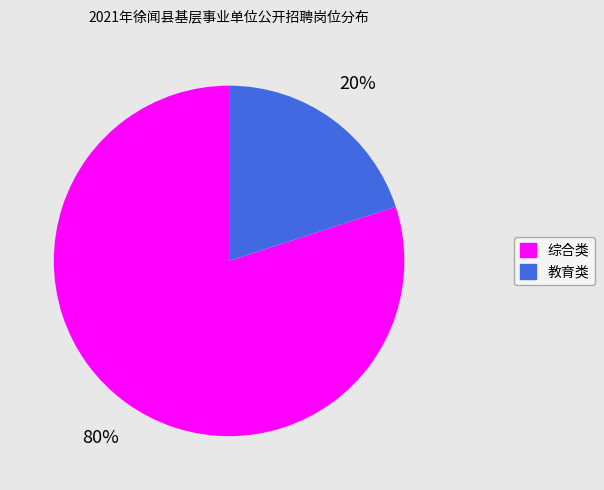

What is the smallest slice in the pie chart?

教育类